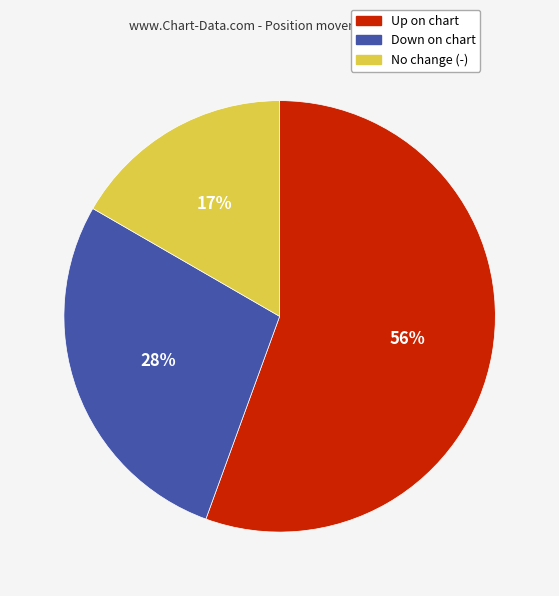

To the nearest percent, what is the average slice percentage?

33%